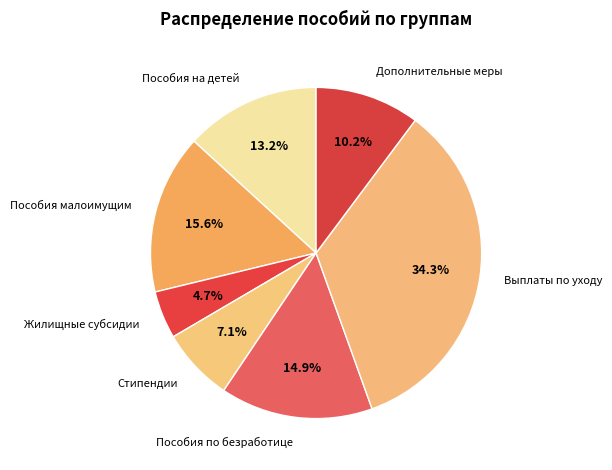

To the nearest percent, what is the difference between the Стипендии and Пособия малоимущим slice percentages?

8%